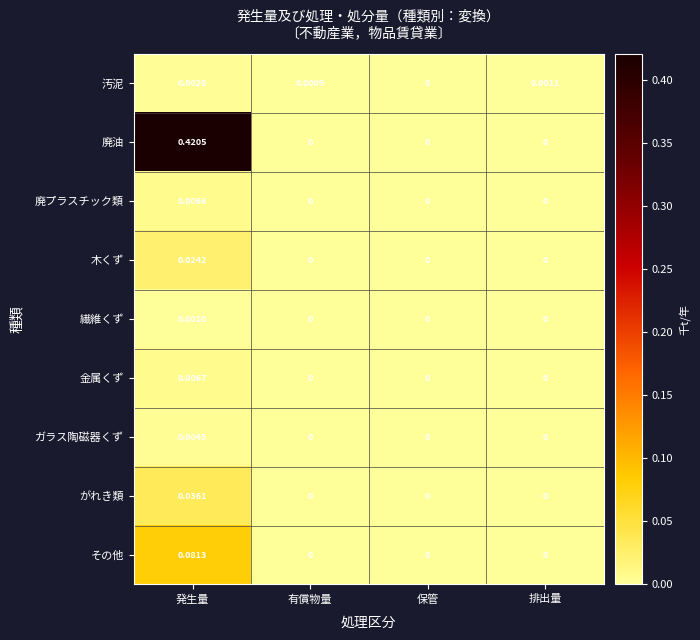

Between 有償物量 and 排出量, which series saw the biggest shift?

汚泥